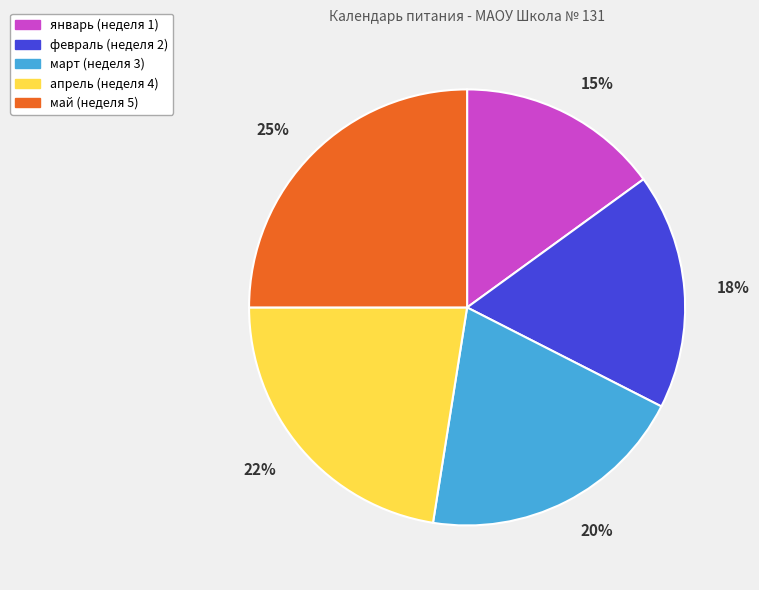

Is it true that март is 10% of the pie?

False